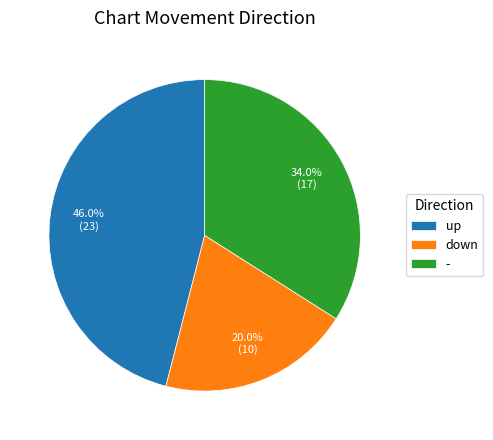

To the nearest percent, what is the difference between the - and down slice percentages?

14%